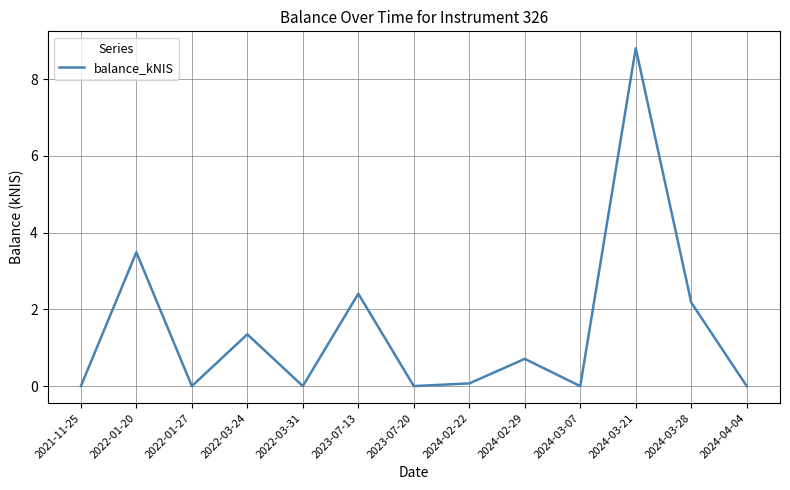

Where is the data nearest to the value 4?

2022-01-20